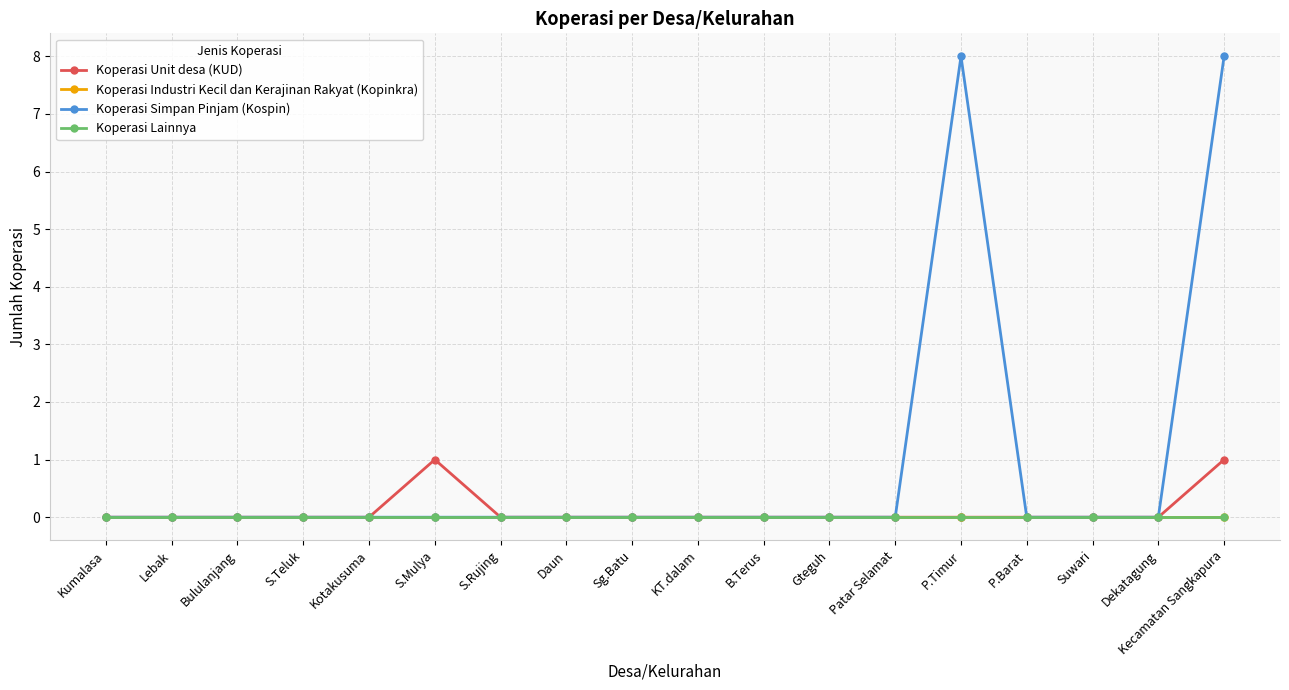

At which category does the chart reach its minimum across all series?

Kumalasa